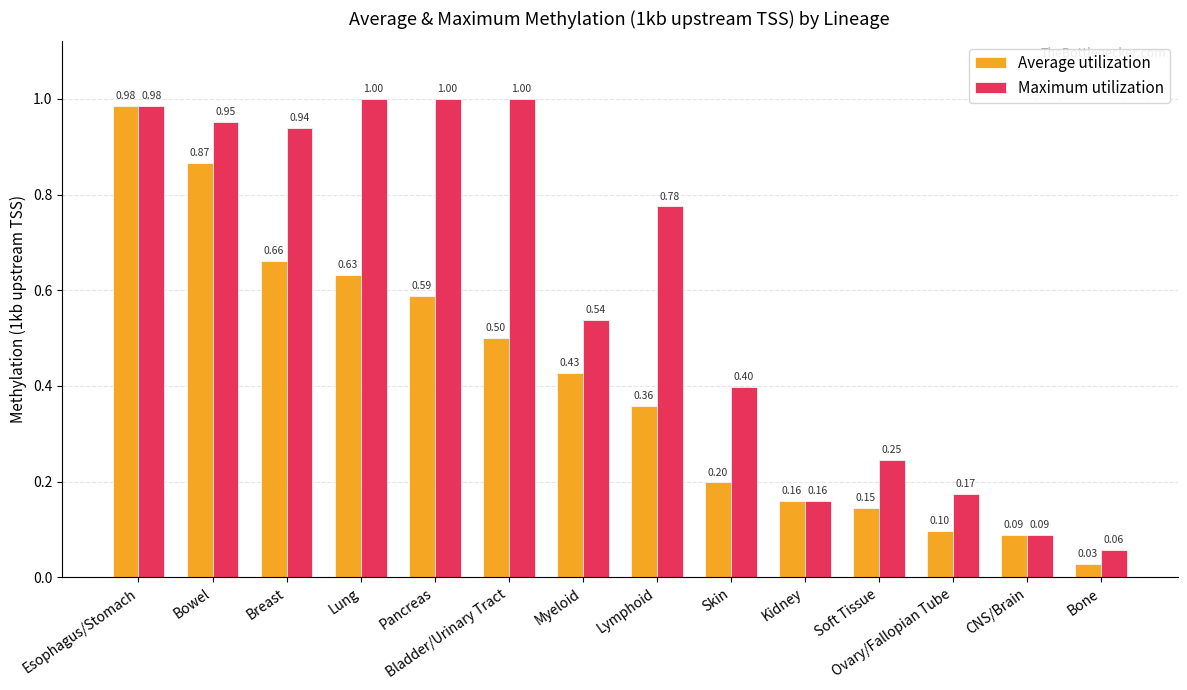

What is the difference between the Maximum utilization values at Kidney and Myeloid?

0.4